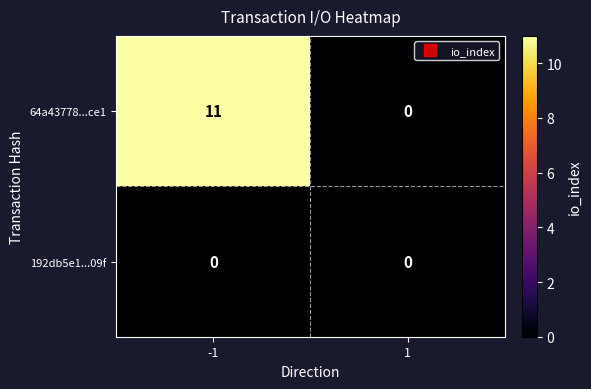

Is the value of 192db5e1...09f at 1 greater than the value of 64a43778...ce1 at -1?

No